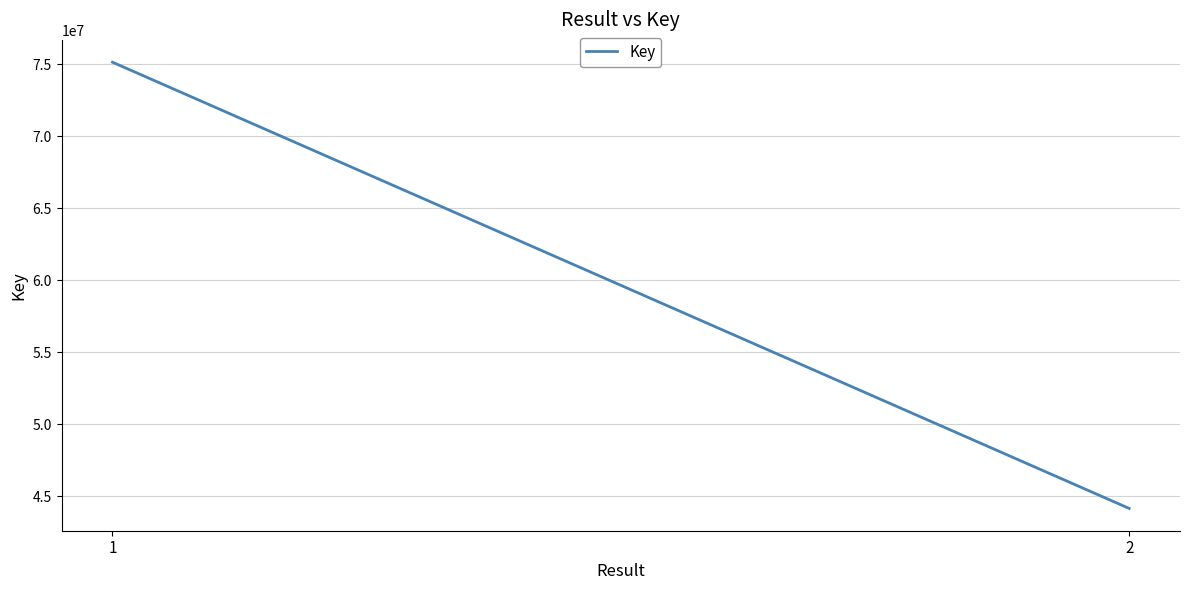

Rank the categories by value from highest to lowest.

1, 2